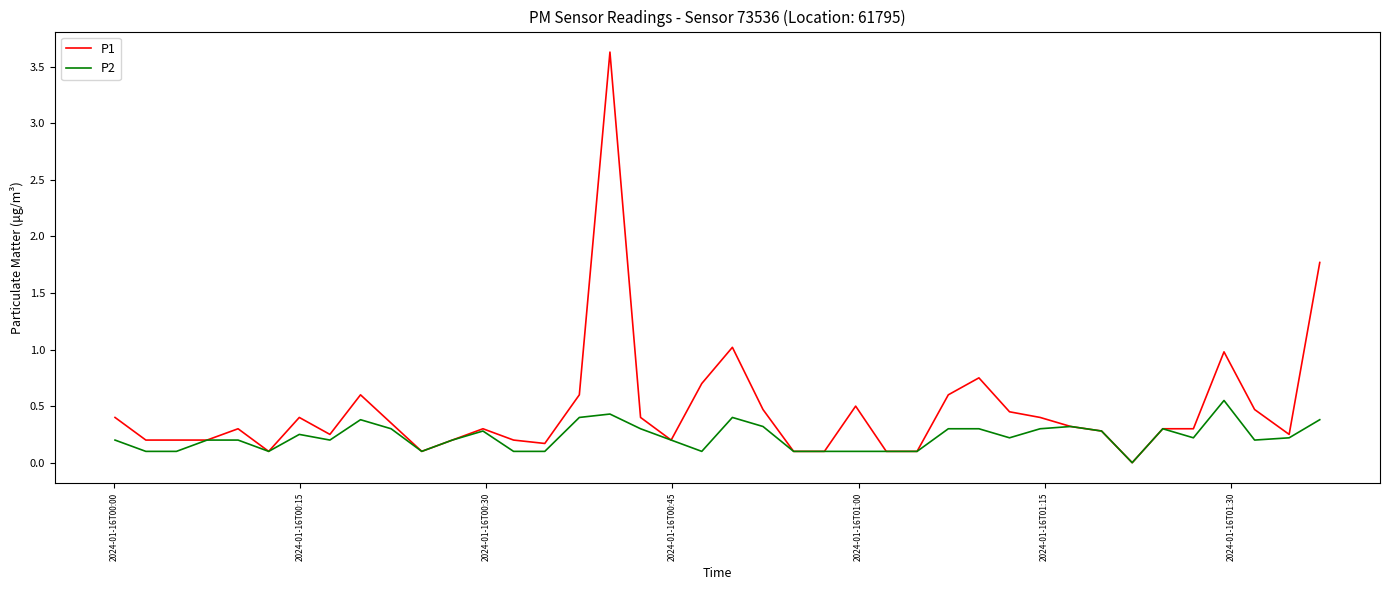

How many lines are shown in the chart?

2